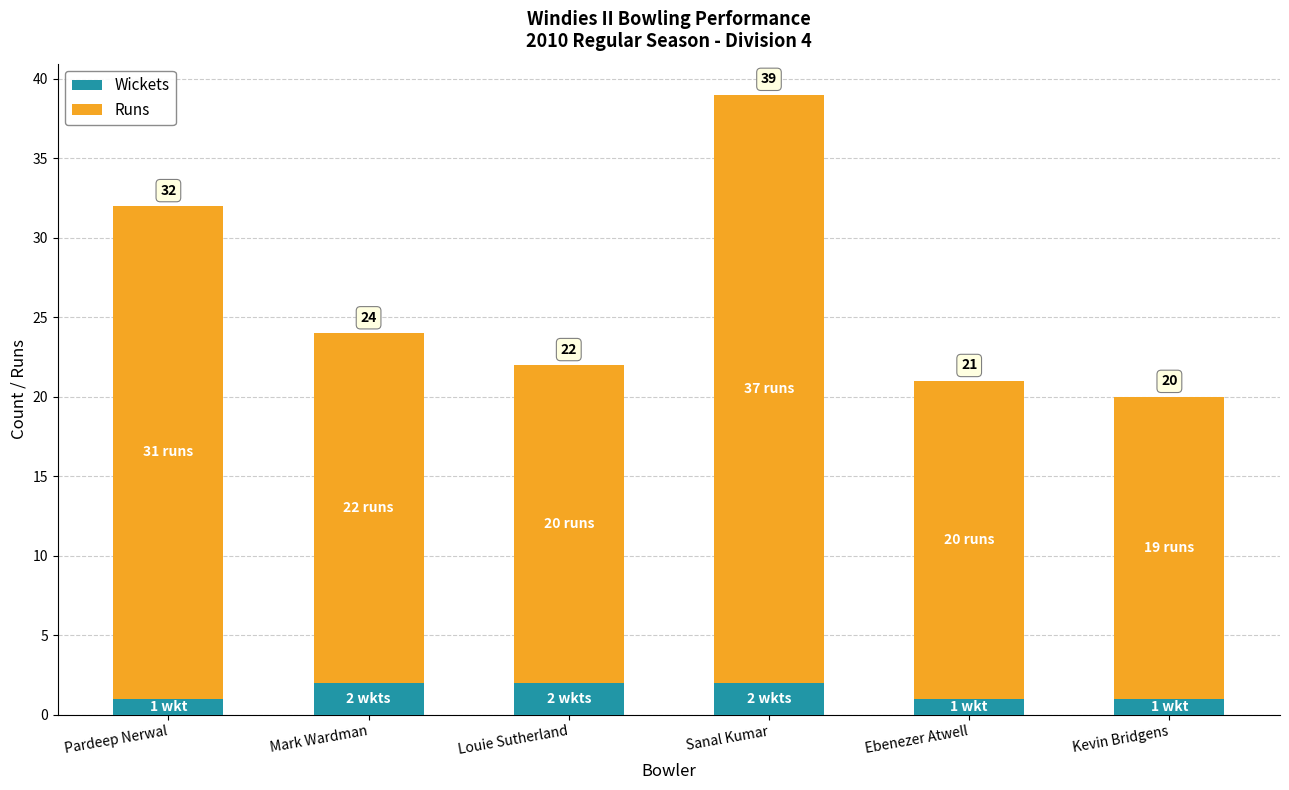

What are all the series names shown in the legend?

Wickets, Runs